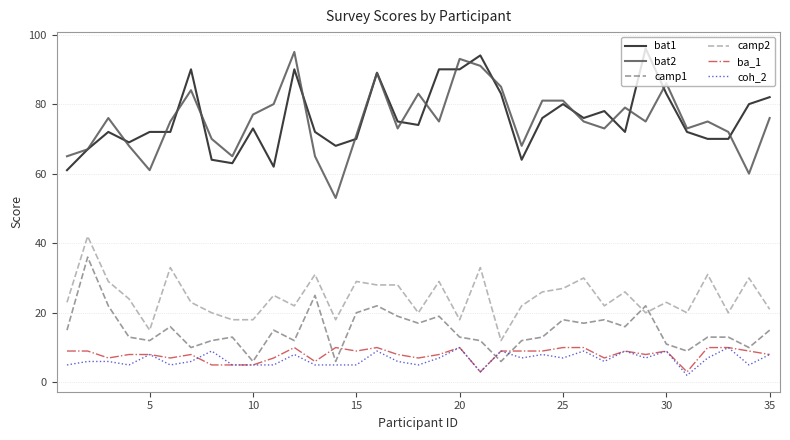

True or false: coh_2 and camp2 cross at least once.

False